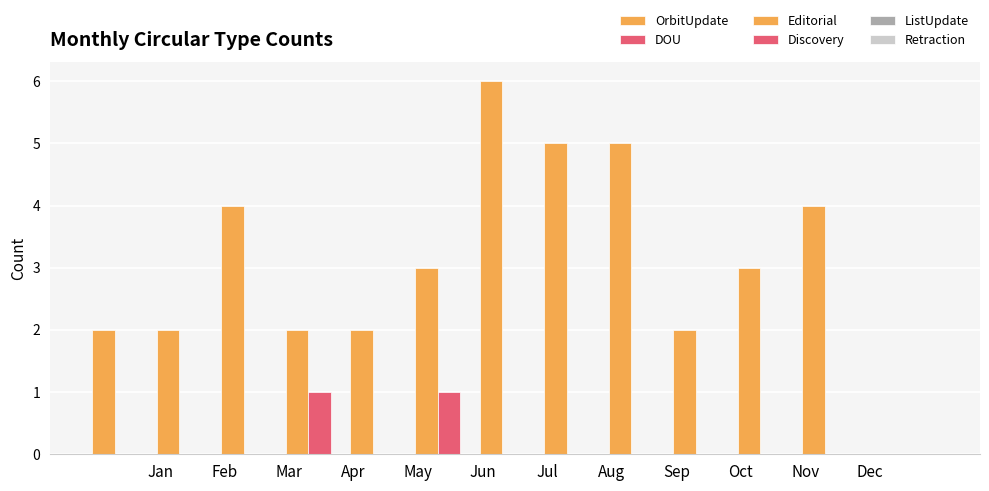

How many categories are shown in the chart?

12